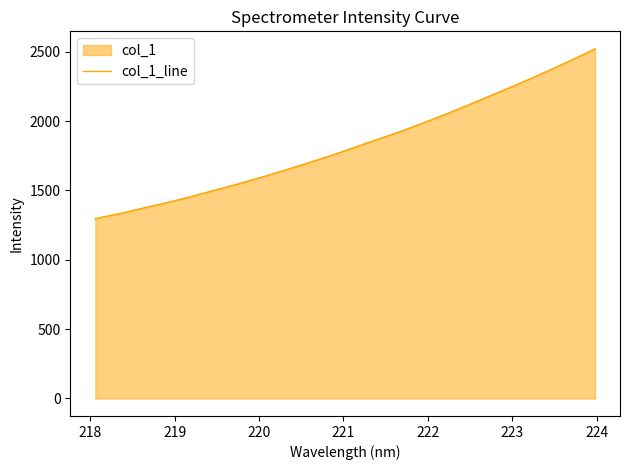

How many lines are shown in the chart?

1